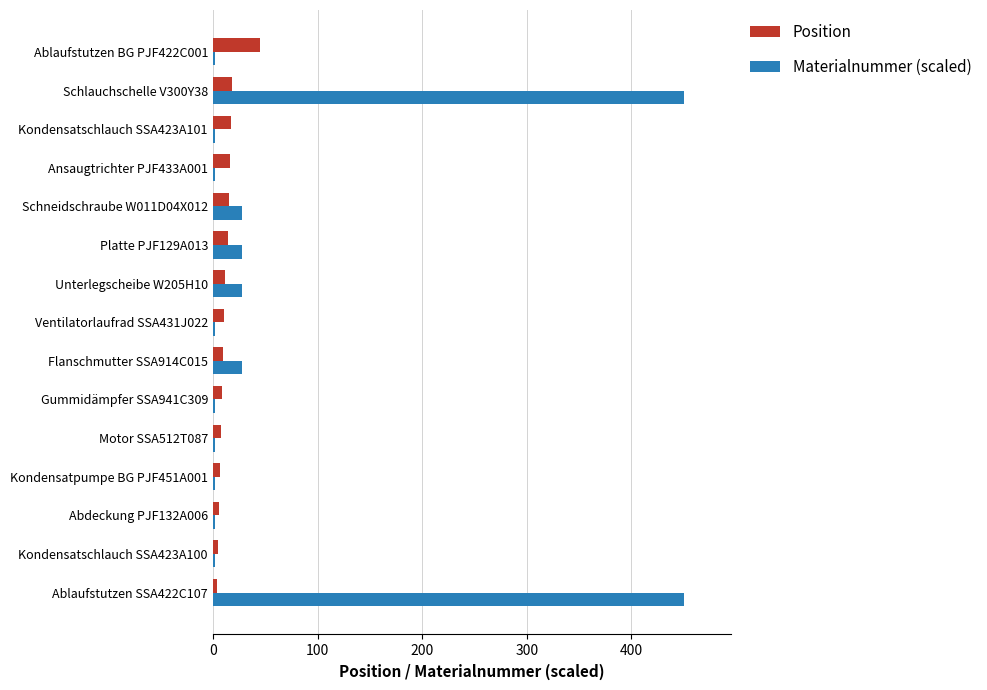

What is the minimum value shown in the chart?

1.6